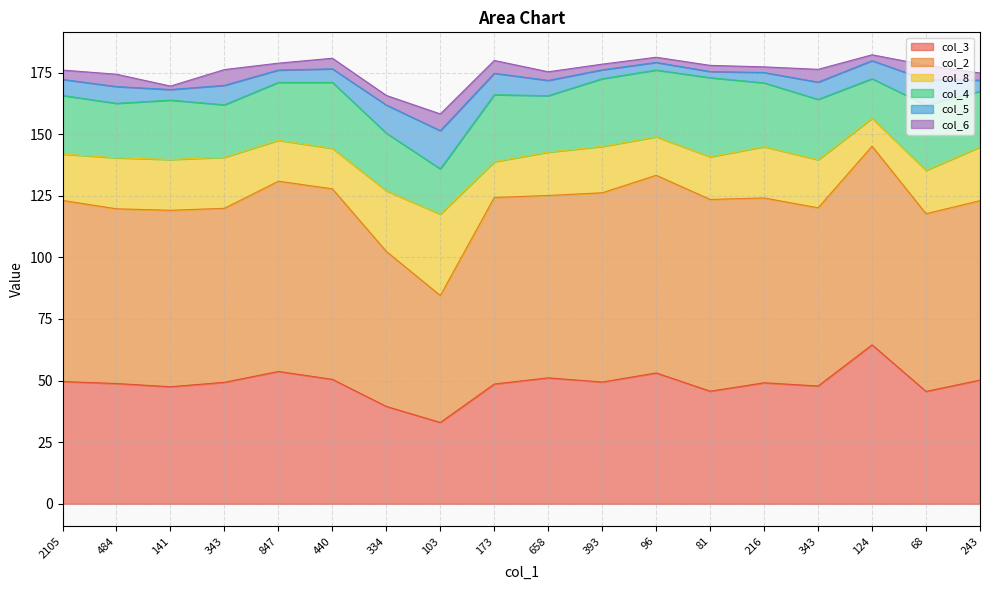

What is the label of the 7th point from the left?

334